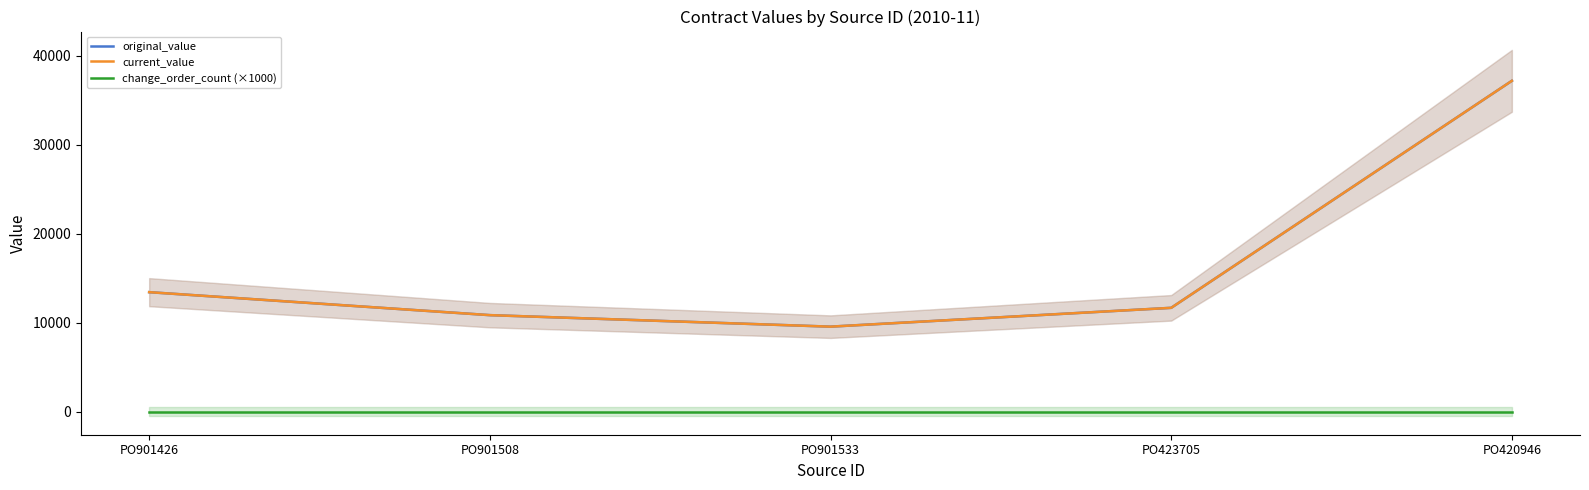

What is the spread (max minus min) of values at PO901508?

10864.7